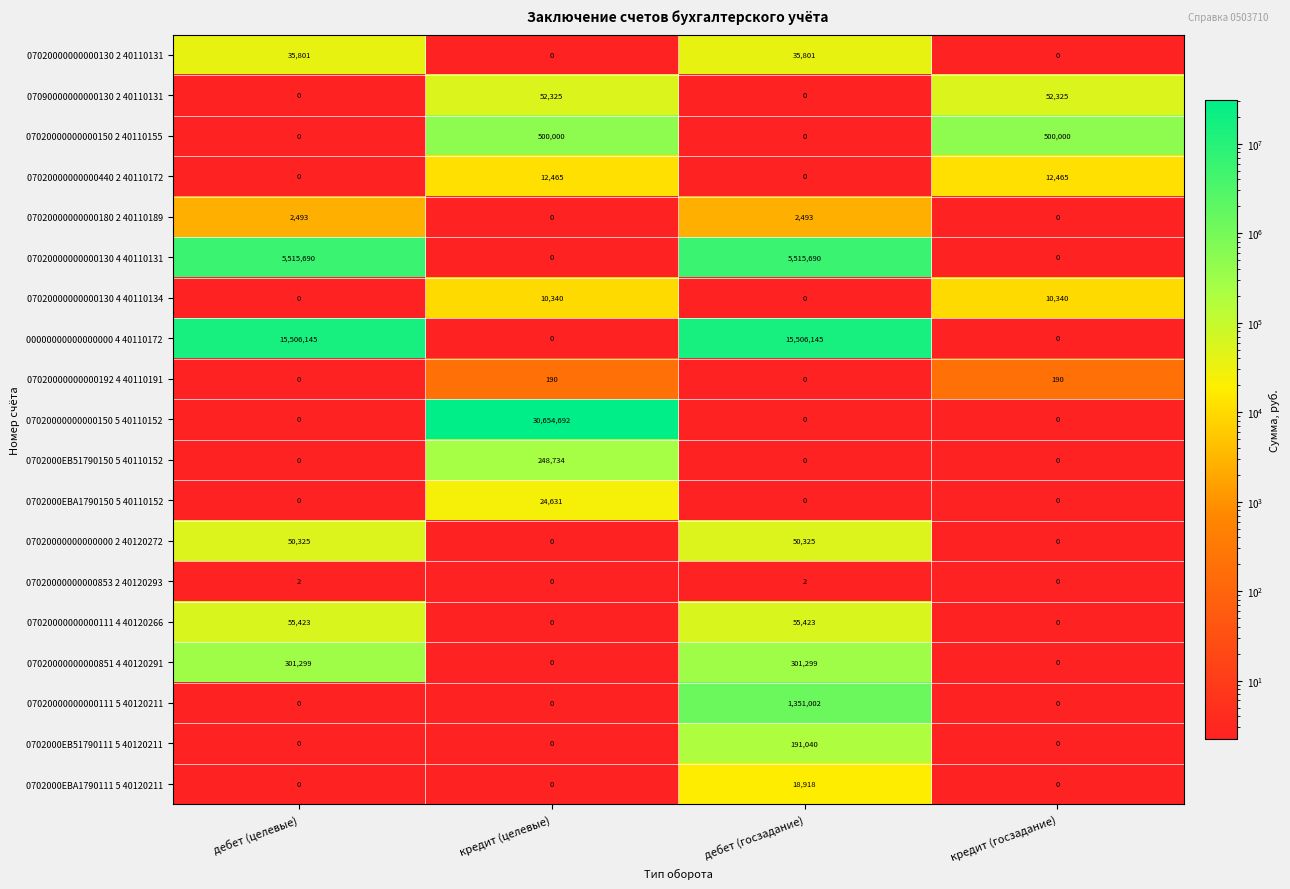

Count the number of data series in this chart.

19